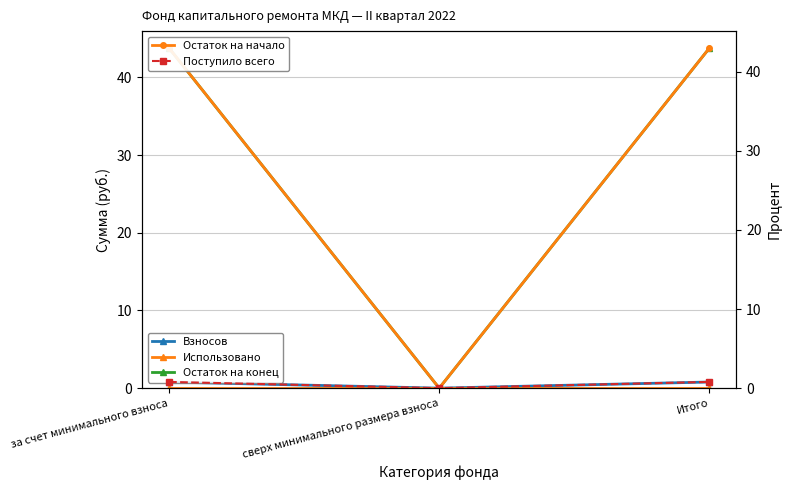

What is the difference between the maximum and minimum values in the Остаток на конец series?

43.8